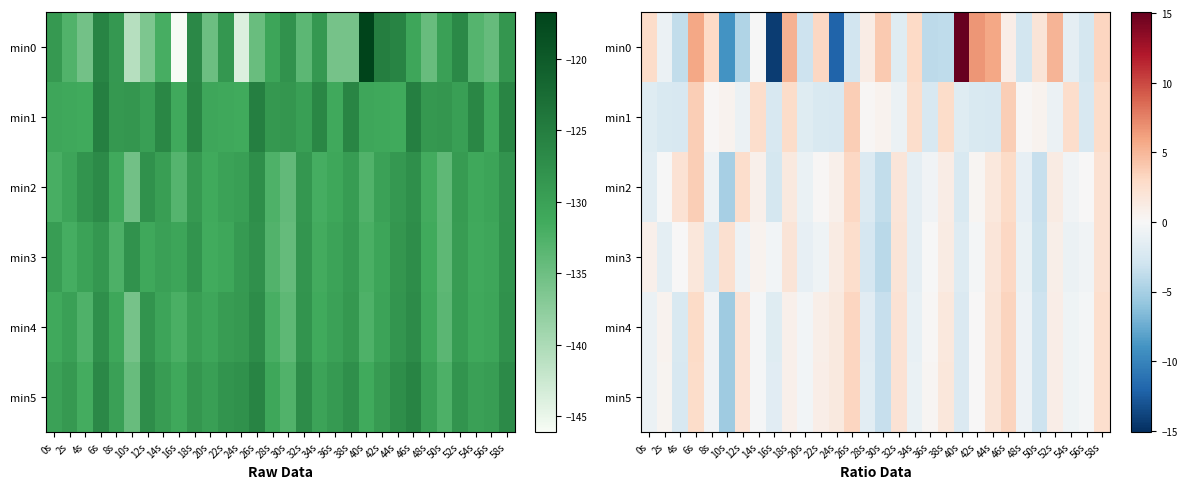

Which series has the largest range (max minus min)?

min0